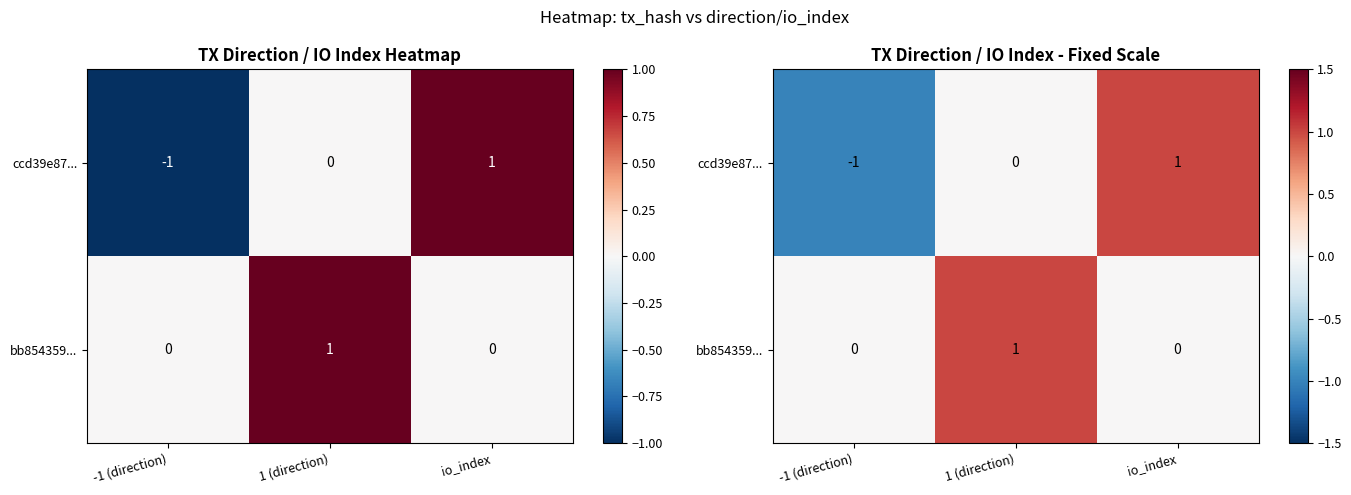

Which series has the largest range (max minus min)?

ccd39e87...